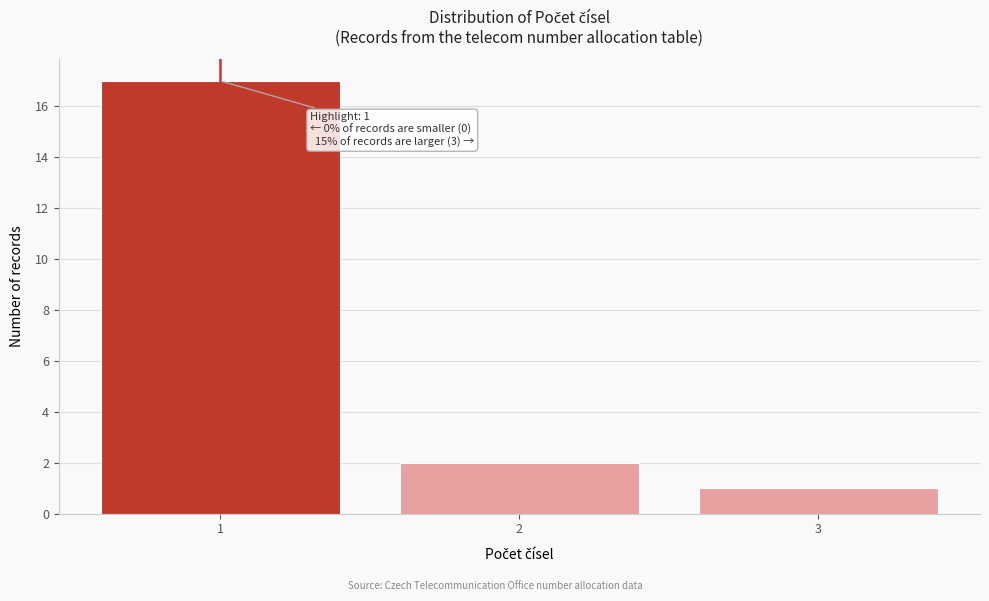

Reading left to right, transcribe all the data shown in this chart.

1=17	2=2	3=1